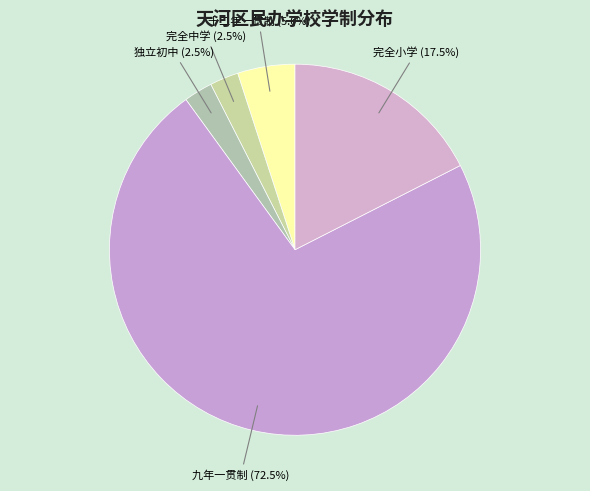

Between 完全小学 and 十二年一贯制, which is larger?

完全小学